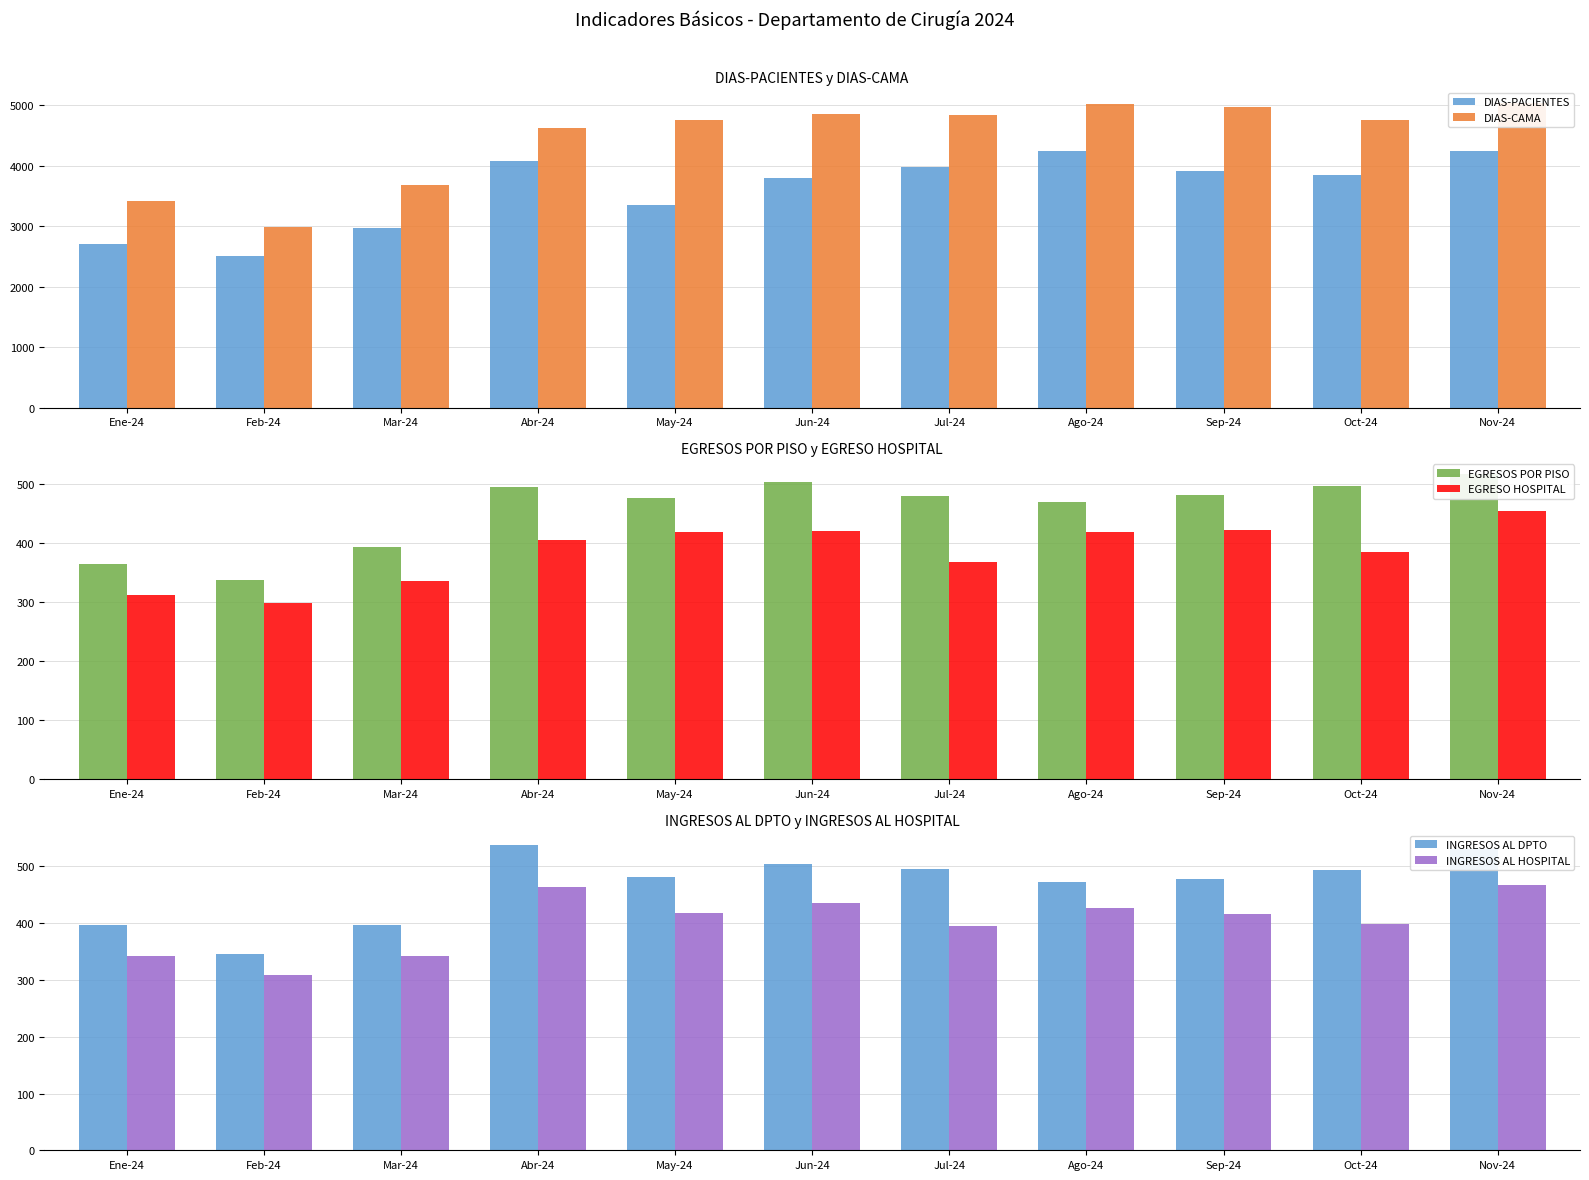

Does the chart contain any negative values?

No